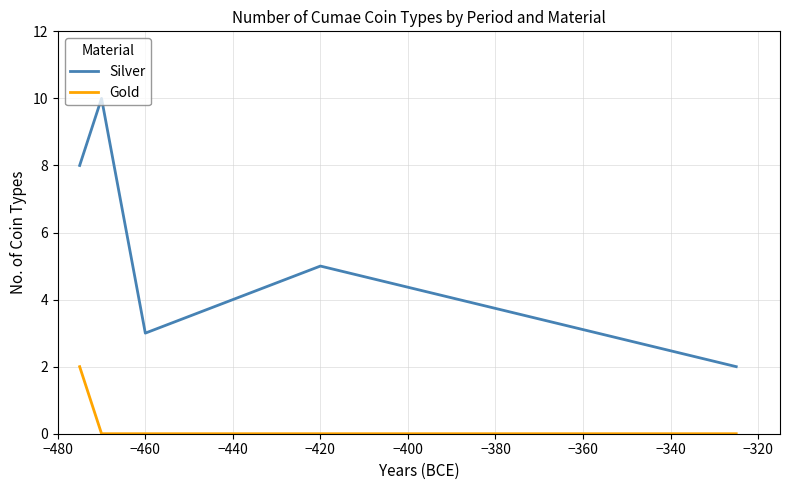

True or false: Gold and Silver cross at least once.

False